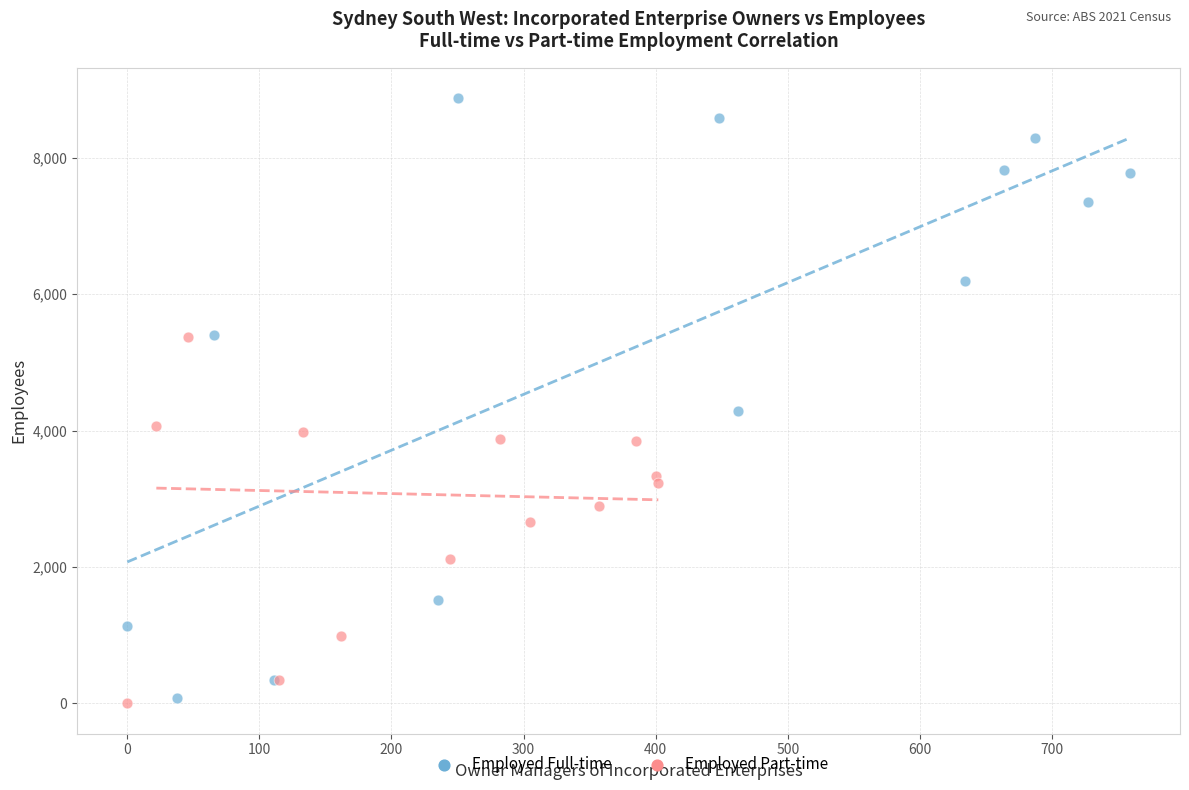

Which series reaches the maximum Y coordinate?

Employed Full-time